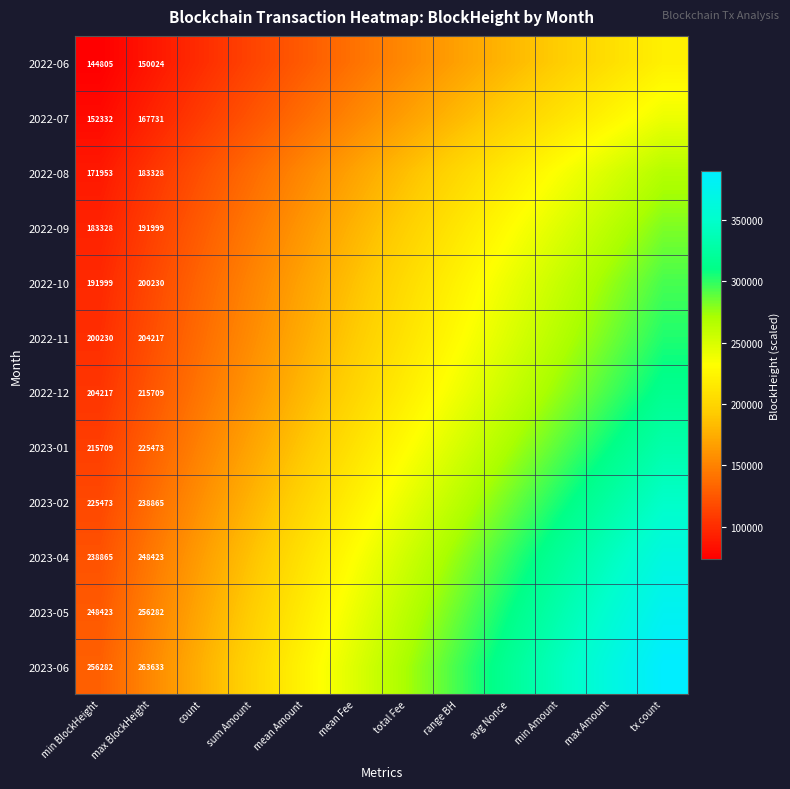

At which category does the chart reach its peak across all series?

tx count